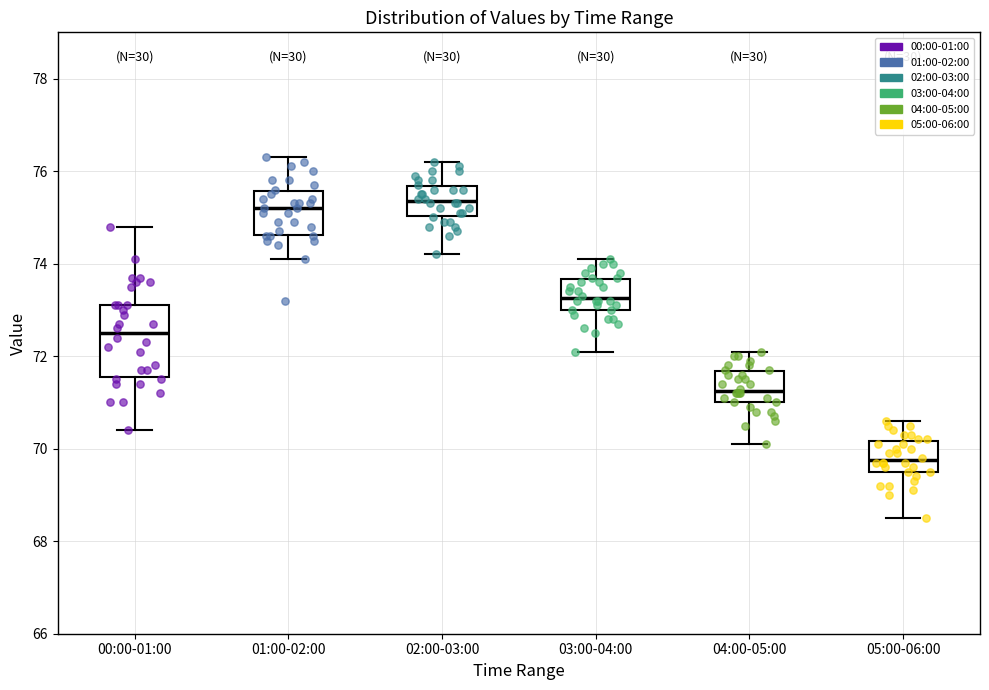

Which box is the tallest, from its lower edge to its upper edge?

00:00-01:00